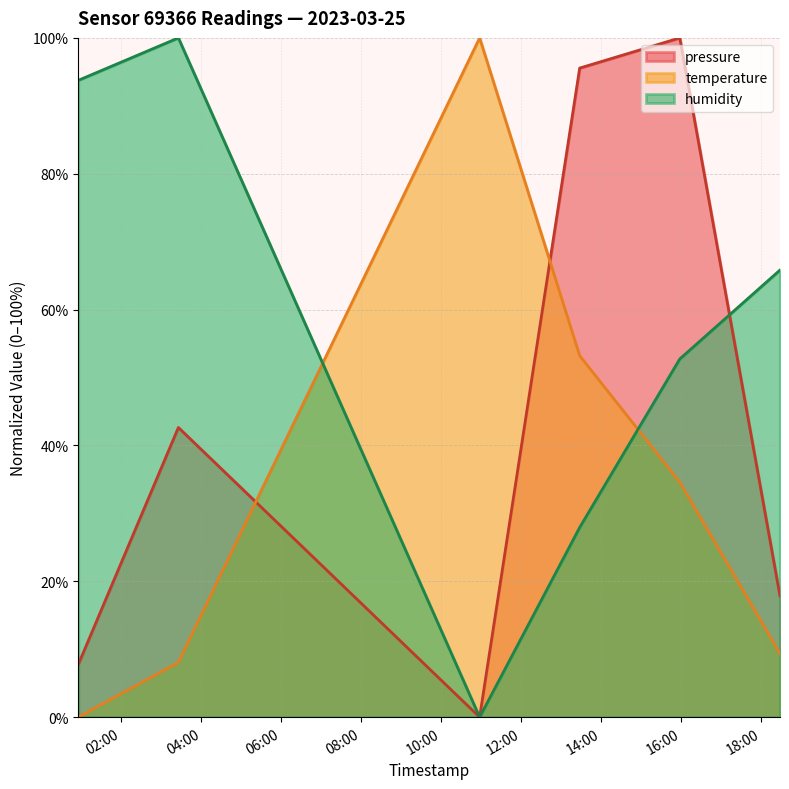

Reading right to left, list all the values displayed in this chart.

pressure: 17.8	100.0	95.6	0.0	42.6	7.8
temperature: 9.3	34.6	53.2	100.0	8.1	0.0
humidity: 65.8	52.7	27.9	0.0	100.0	93.8